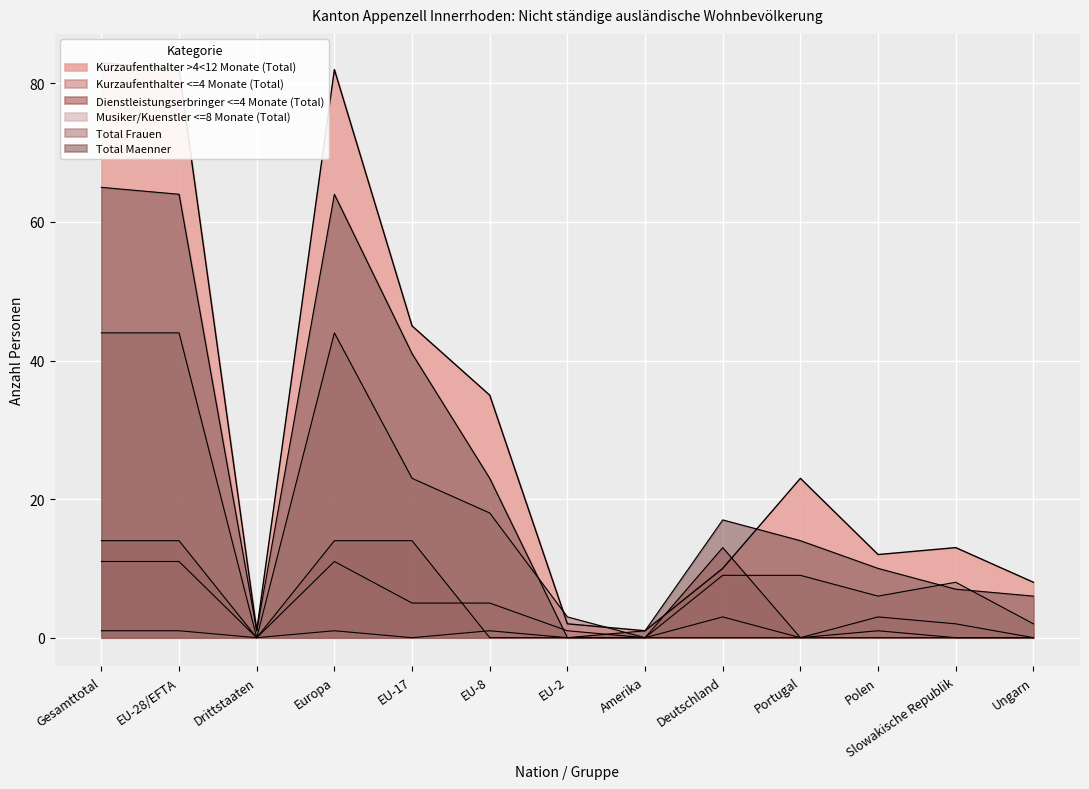

What is the label of the 8th point from the left?

Amerika